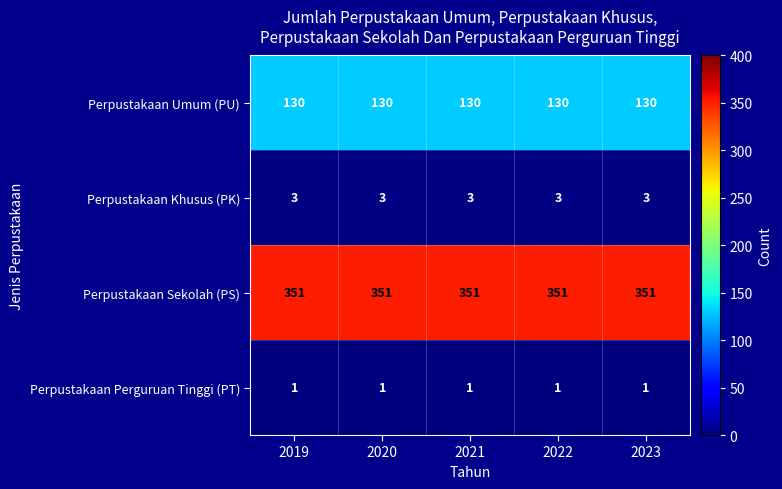

What is the spread (max minus min) of values at 2019?

350